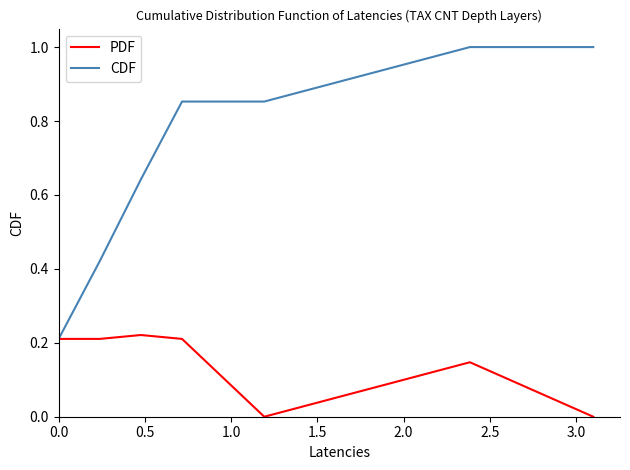

Which series has the widest spread of values?

CDF